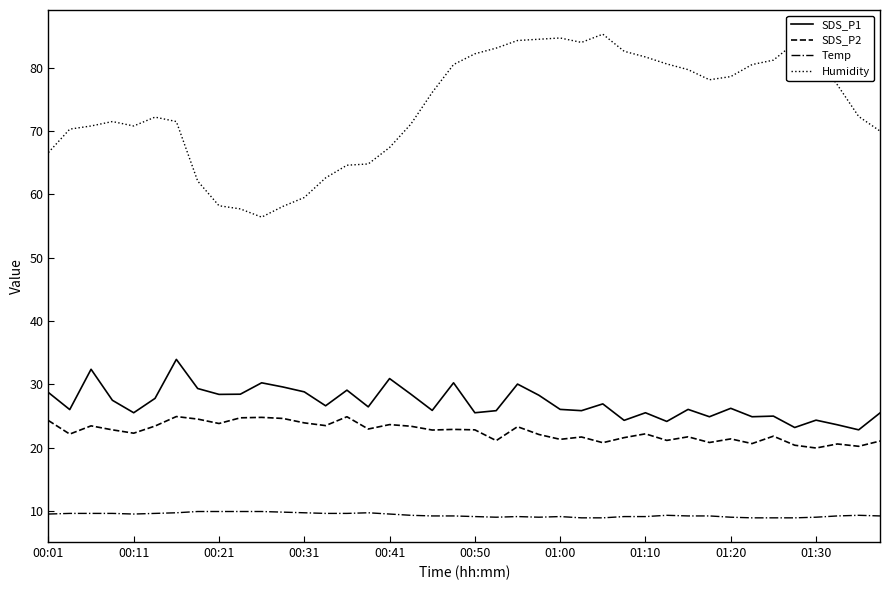

Which series has the largest total across all categories?

Humidity